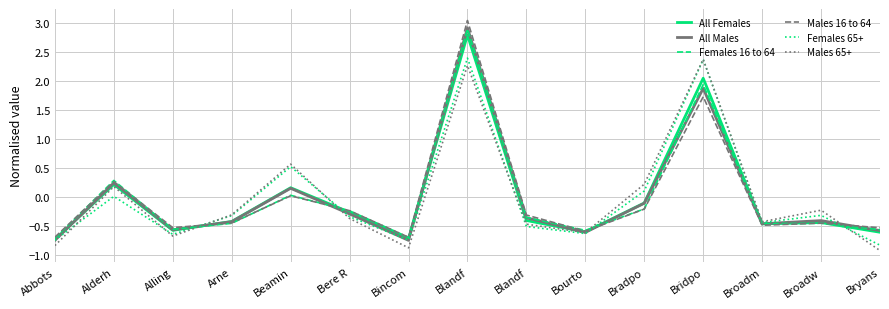

Count the number of categories in the chart.

15